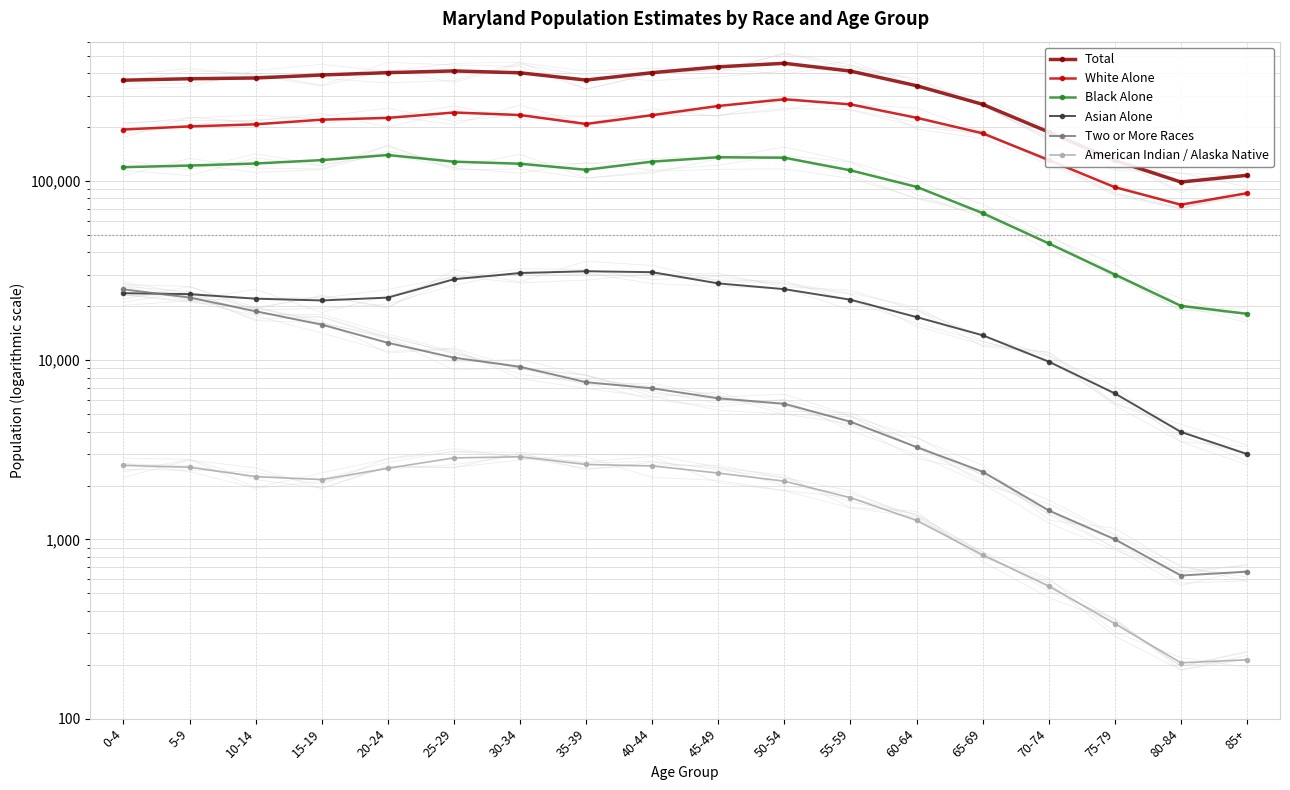

Count the number of data series in this chart.

6